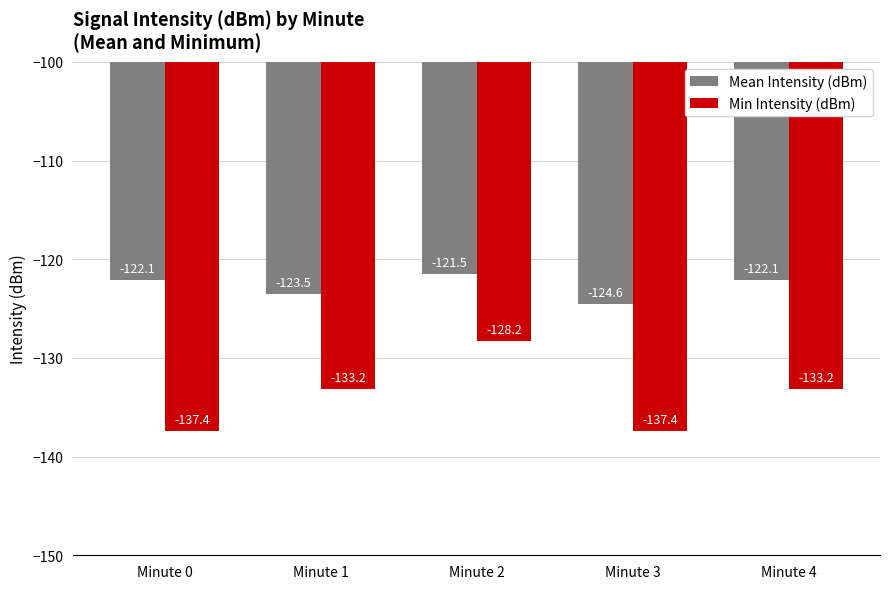

At how many categories does at least one series exceed -130?

5